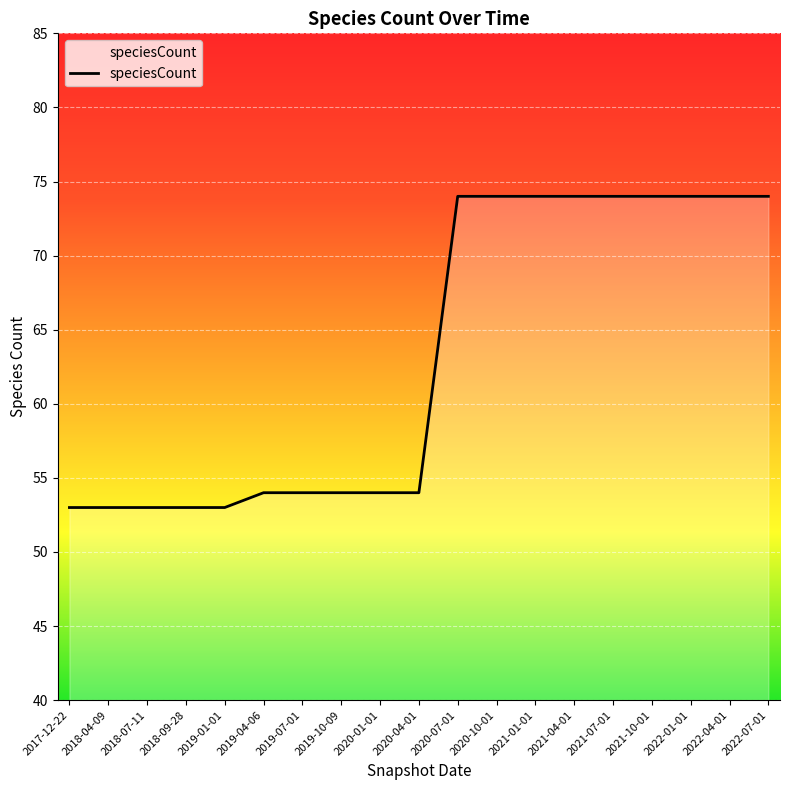

Reading right to left, list all the values displayed in this chart.

74	74	74	74	74	74	74	74	74	54	54	54	54	54	53	53	53	53	53